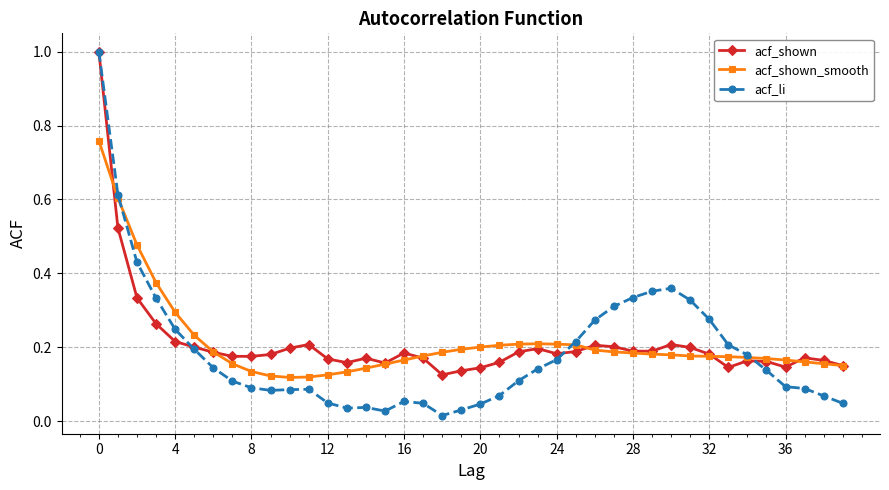

At how many categories does at least one series exceed 0?

40